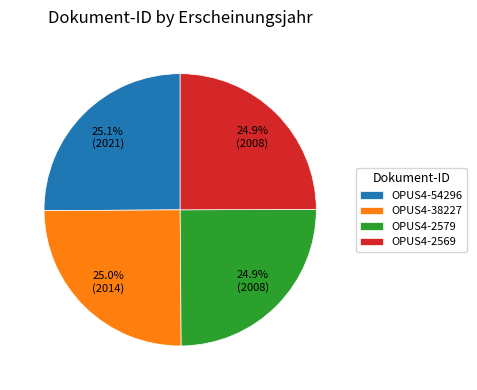

Is the sum of OPUS4-38227 and OPUS4-2579 greater than half?

No